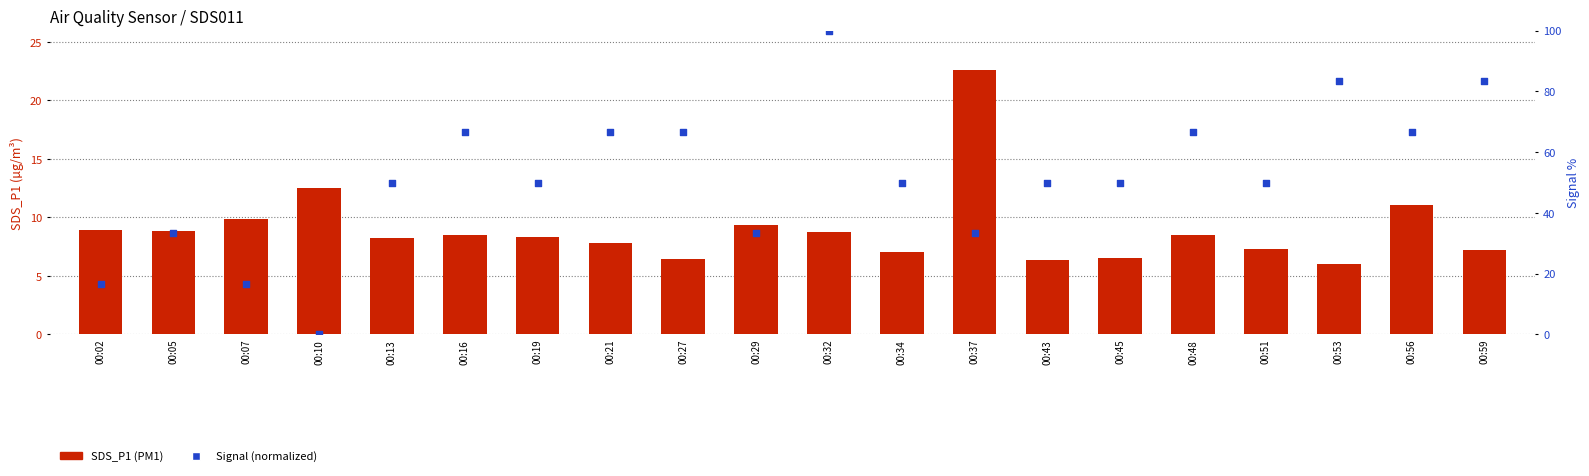

Which series contains the lowest Y value?

Signal (normalized)